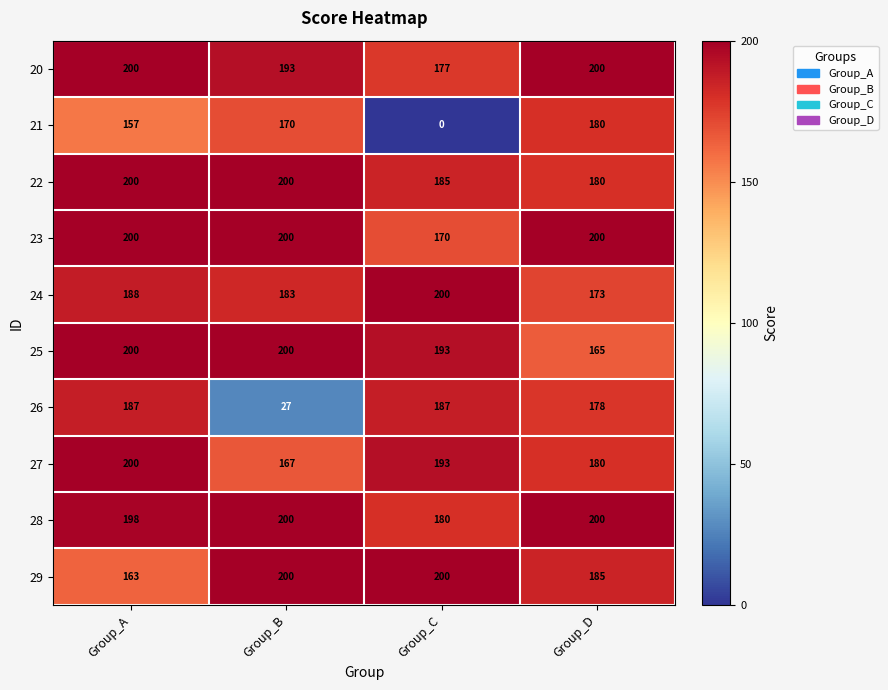

List the labels in order of 21 value, smallest first.

Group_C, Group_A, Group_B, Group_D